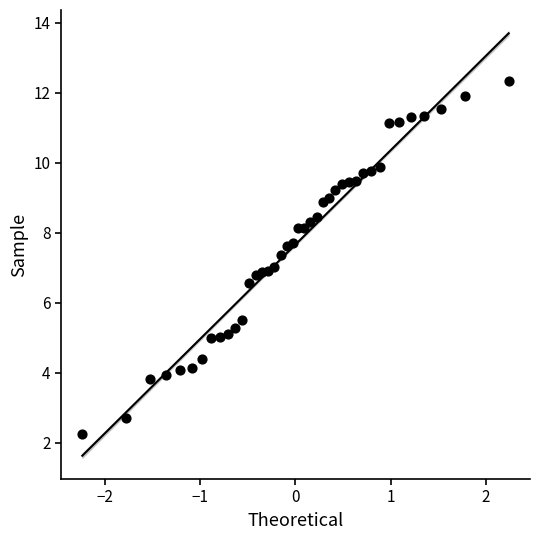

What is the range of Y values (max minus min)?

10.1